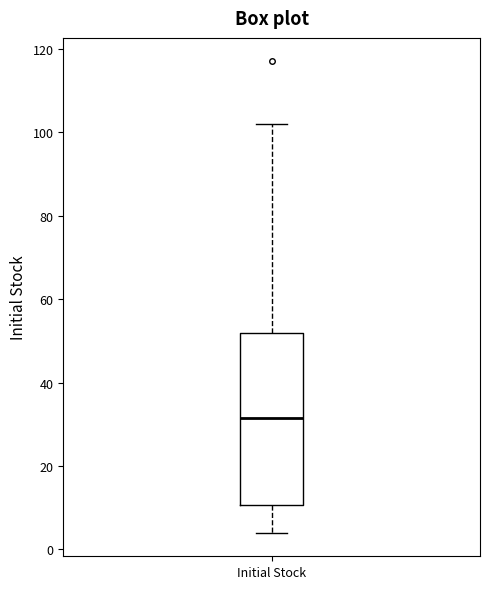

Transcribe this box plot: give where the median line is, the range the box spans, and where the two whiskers end, as read against the y-axis. The values are not printed on the chart, so give them approximately, as read against the axis.

median 32, box 10 to 52, whiskers 4 to 102